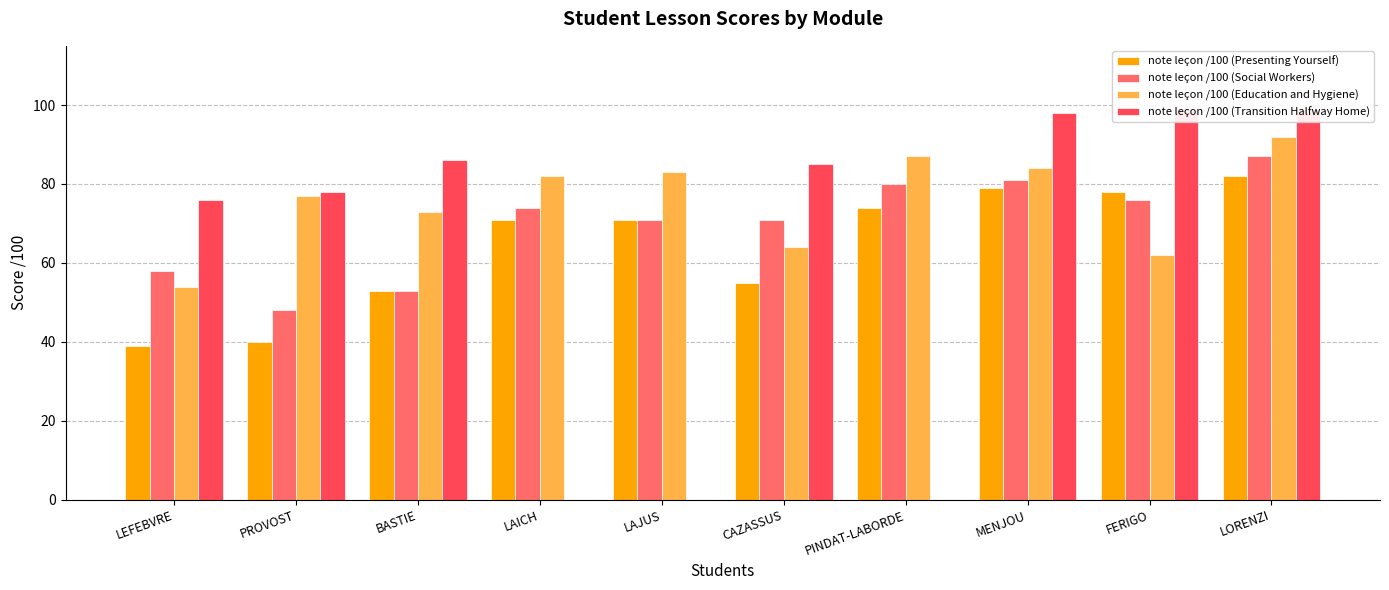

Reading left to right, transcribe all the data shown in this chart.

note leçon /100 (Presenting Yourself): 39	40	53	71	71	55	74	79	78	82
note leçon /100 (Social Workers): 58	48	53	74	71	71	80	81	76	87
note leçon /100 (Education and Hygiene): 54	77	73	82	83	64	87	84	62	92
note leçon /100 (Transition Halfway Home): 76	78	86	0	0	85	0	98	99	99